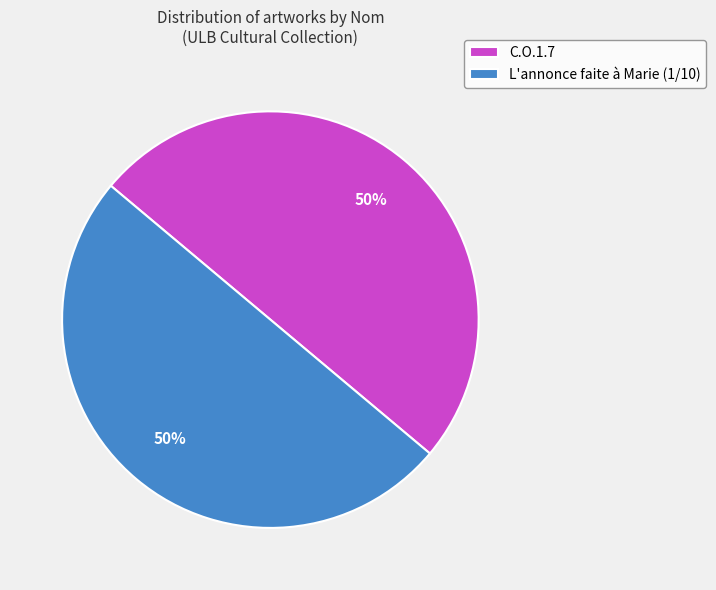

To the nearest percent, what percentage of the pie is C.O.1.7?

50%